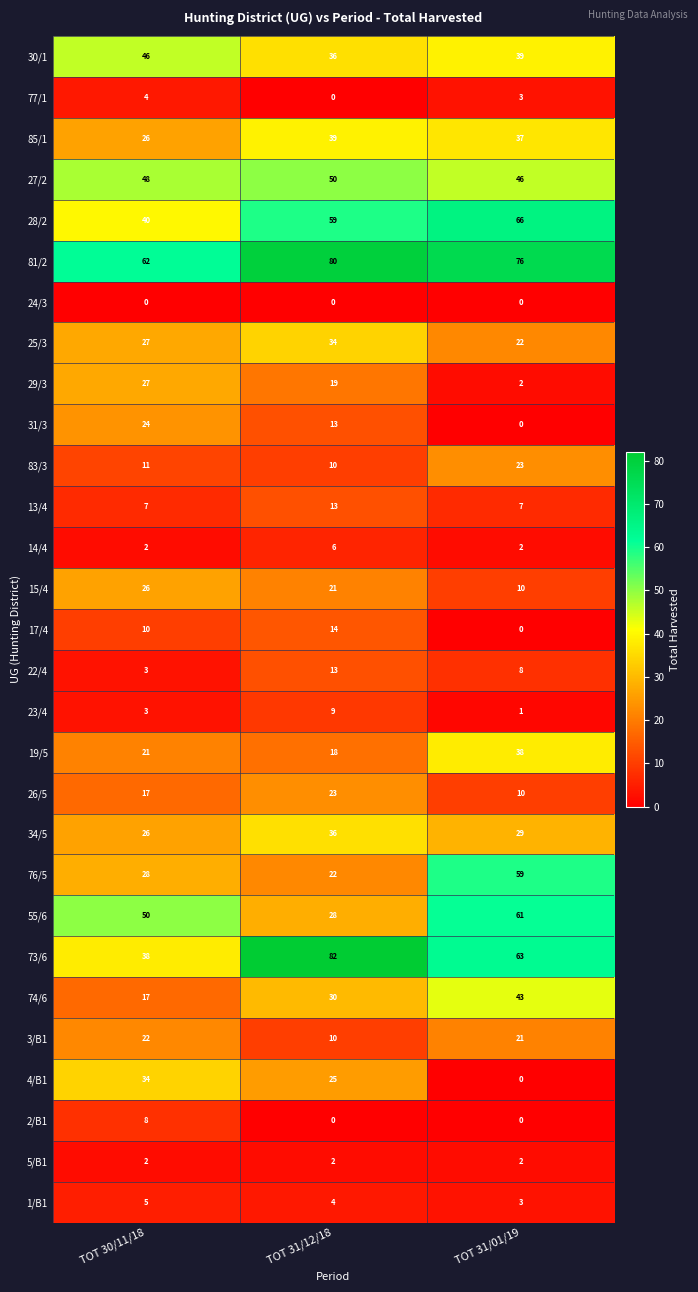

What is the maximum value shown in the chart?

82